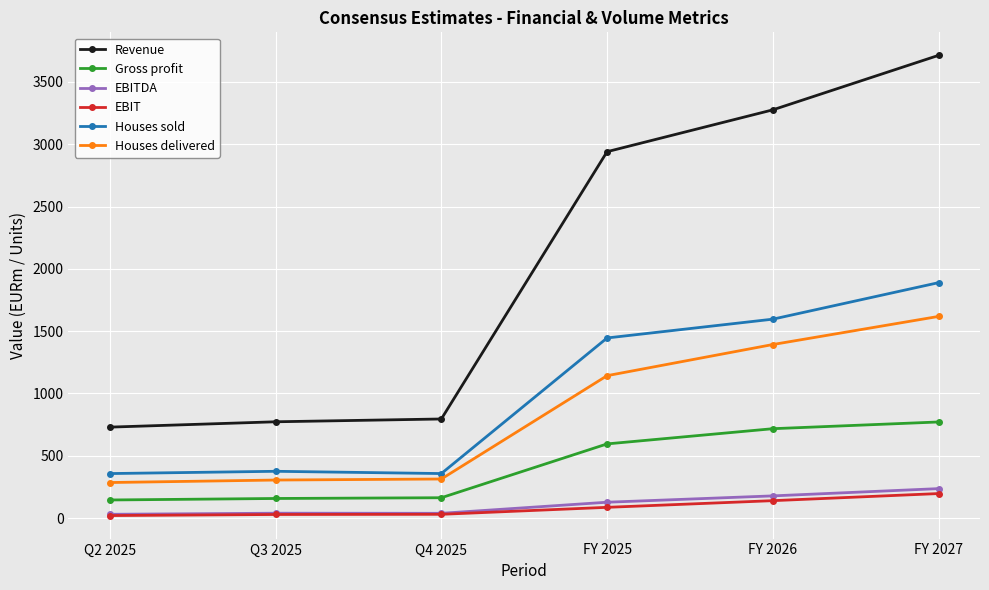

At how many categories does at least one series exceed 3144?

2